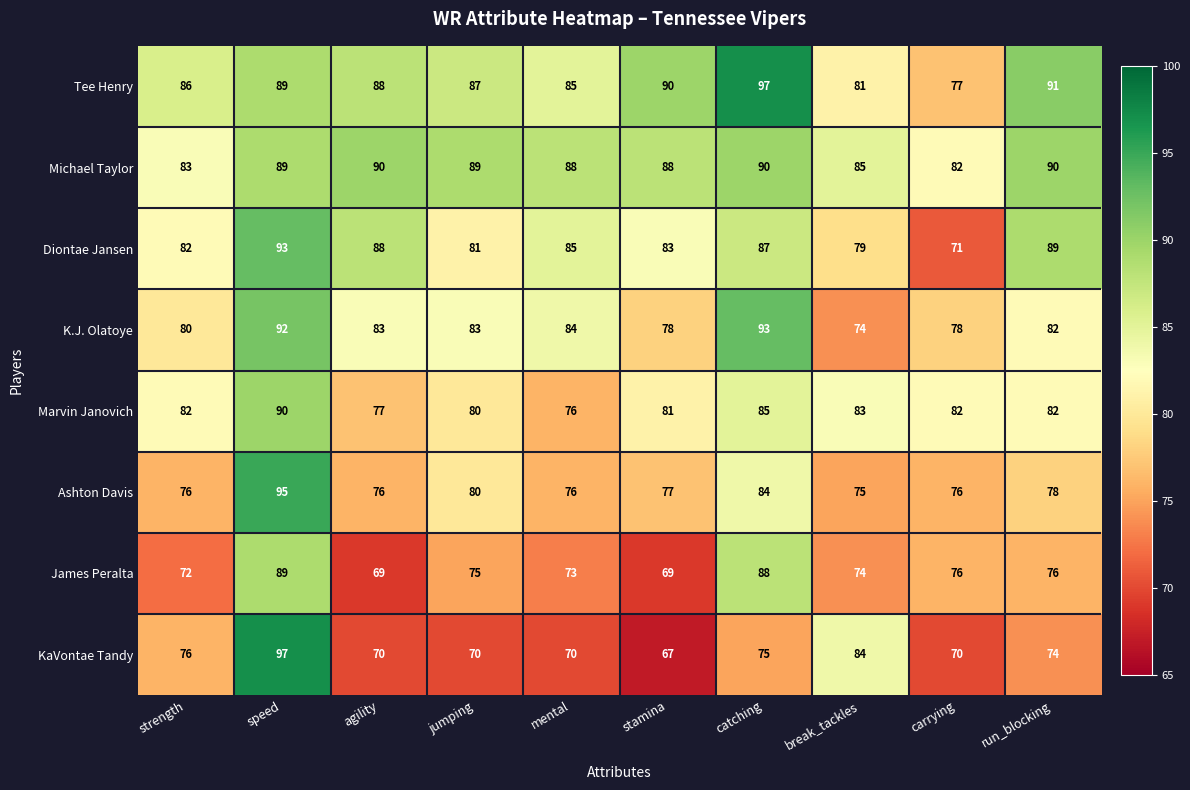

The Ashton Davis series shows 53 at jumping. True or false?

False